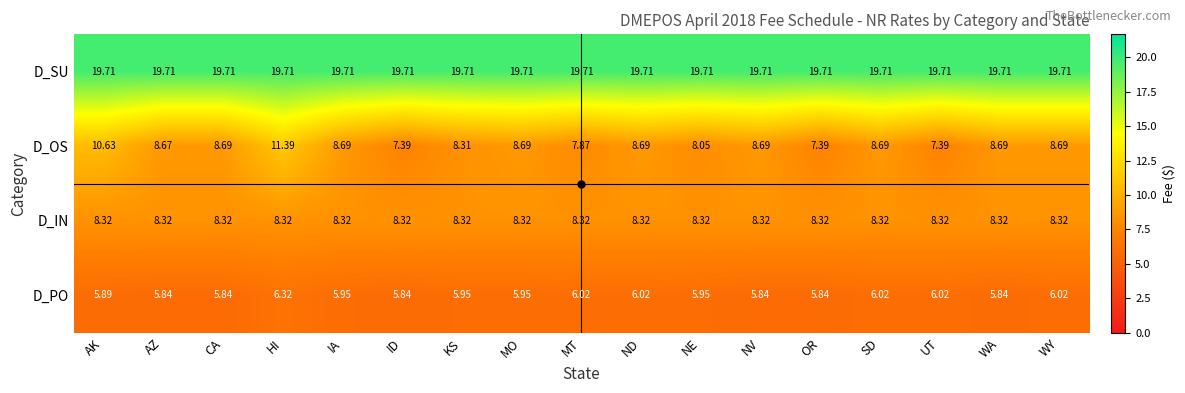

List the series in order of their peak value, lowest first.

D_PO, D_IN, D_OS, D_SU